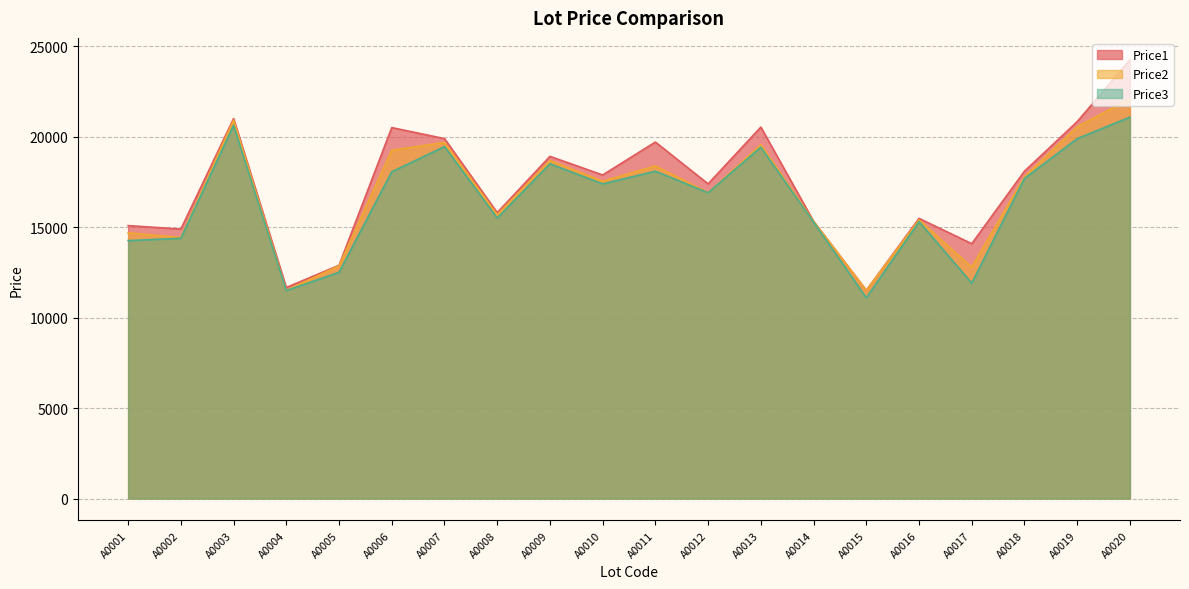

What is the minimum value for Price2?

11509